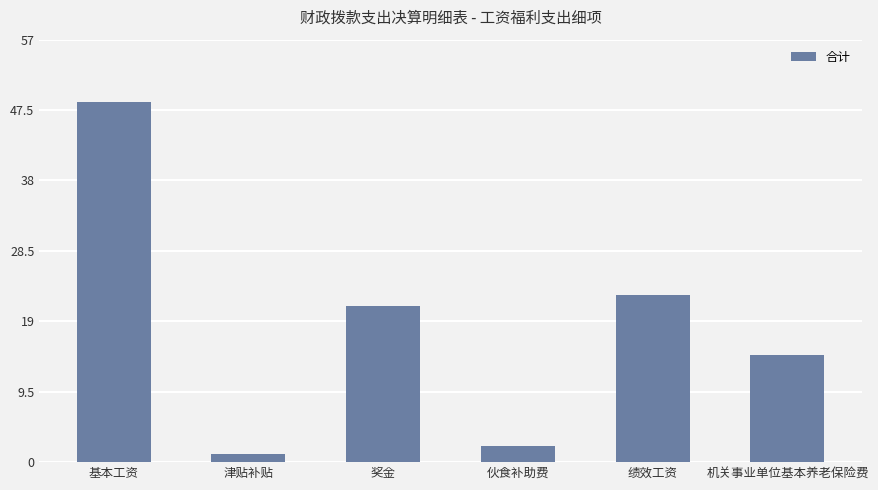

How many bars are there in total?

6